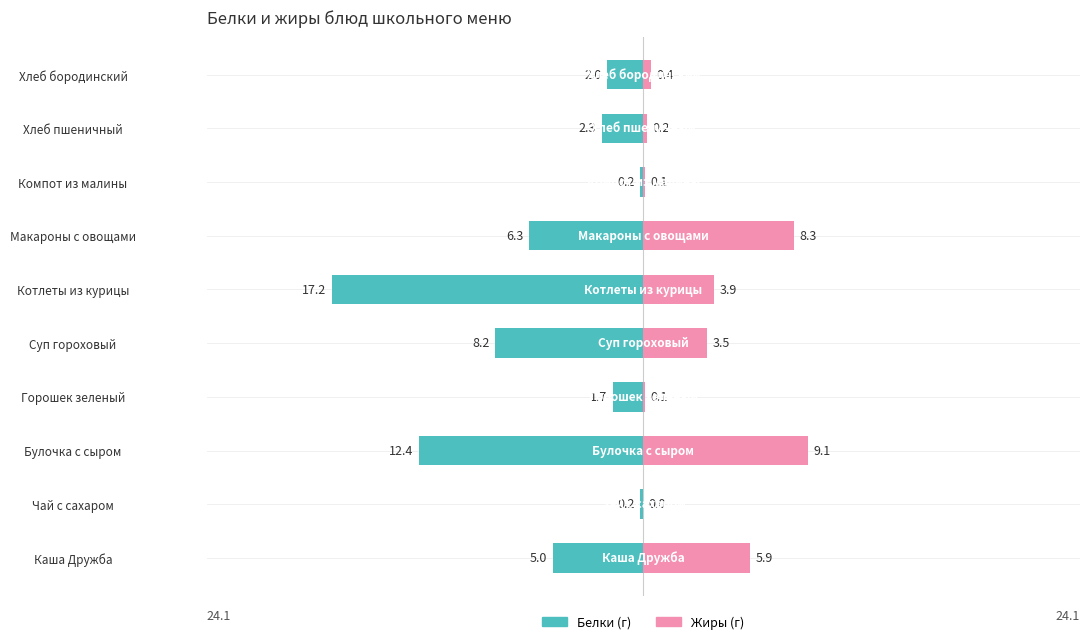

List the series in order of their peak value, lowest first.

Жиры, Белки